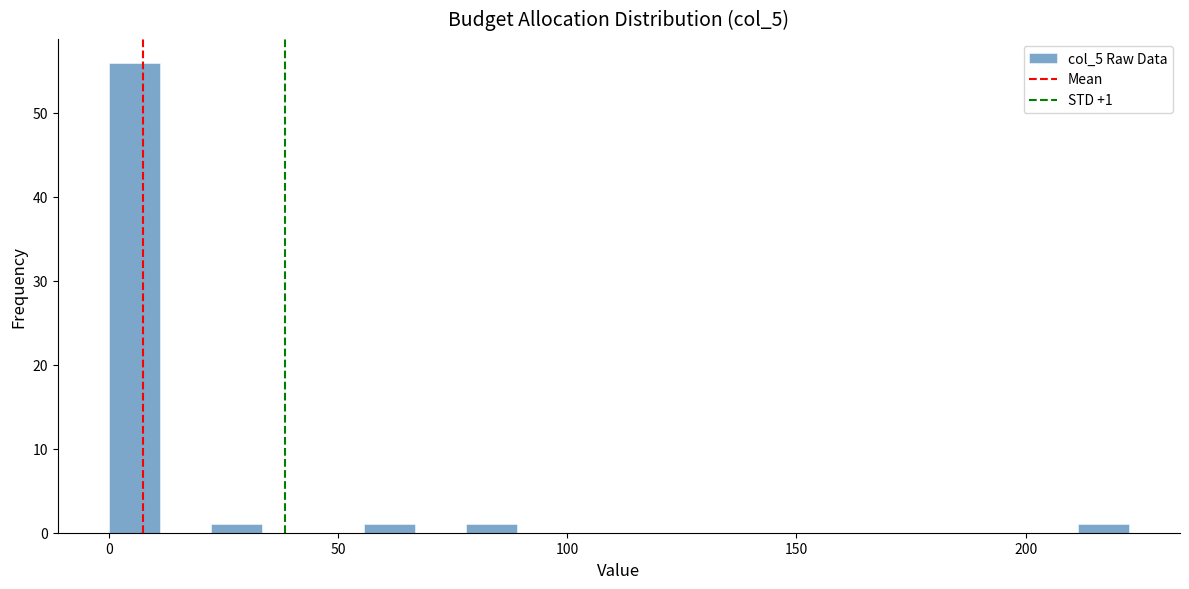

Read against the x-axis, roughly where is the centre of the tallest bar?

5